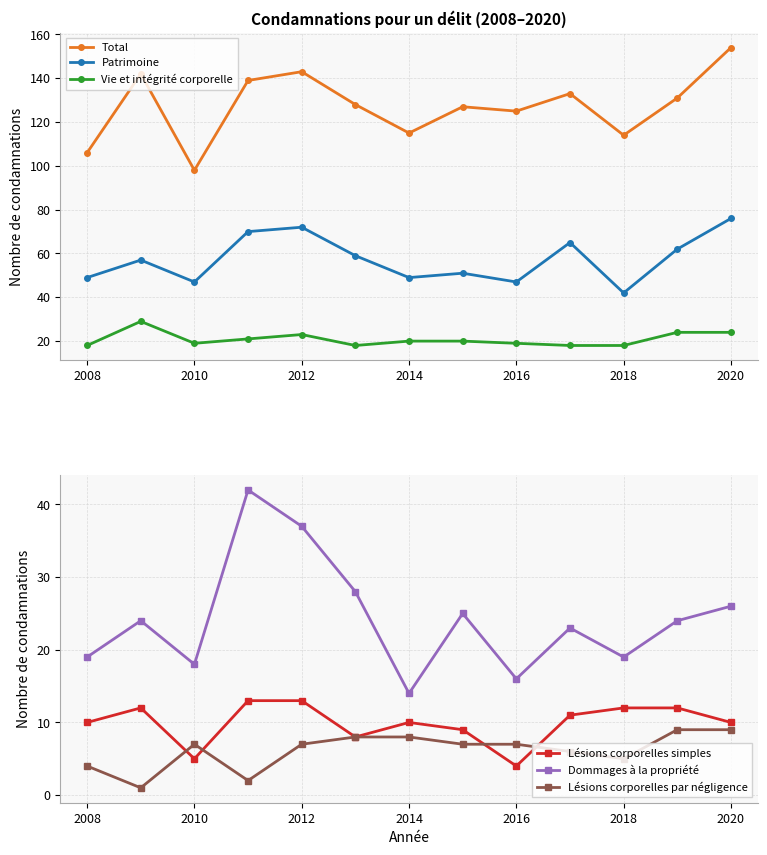

What is the difference between the second highest and second lowest values in the Patrimoine series?

25